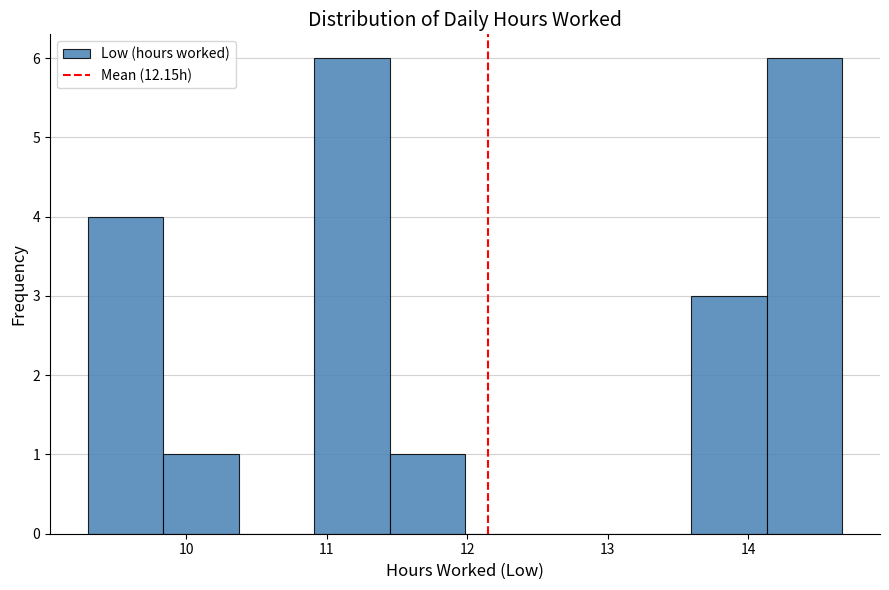

Reading left to right, list every bar in this chart as the range it spans on the x-axis followed by its height. Neither the bar edges nor the heights are printed on the chart, so give them approximately, as read against the axes.

9.3 to 9.8: 4
9.8 to 10.4: 1
10.4 to 10.9: 0
10.9 to 11.4: 6
11.4 to 12.0: 1
12.0 to 12.5: 0
12.5 to 13.1: 0
13.1 to 13.6: 0
13.6 to 14.1: 3
14.1 to 14.7: 6